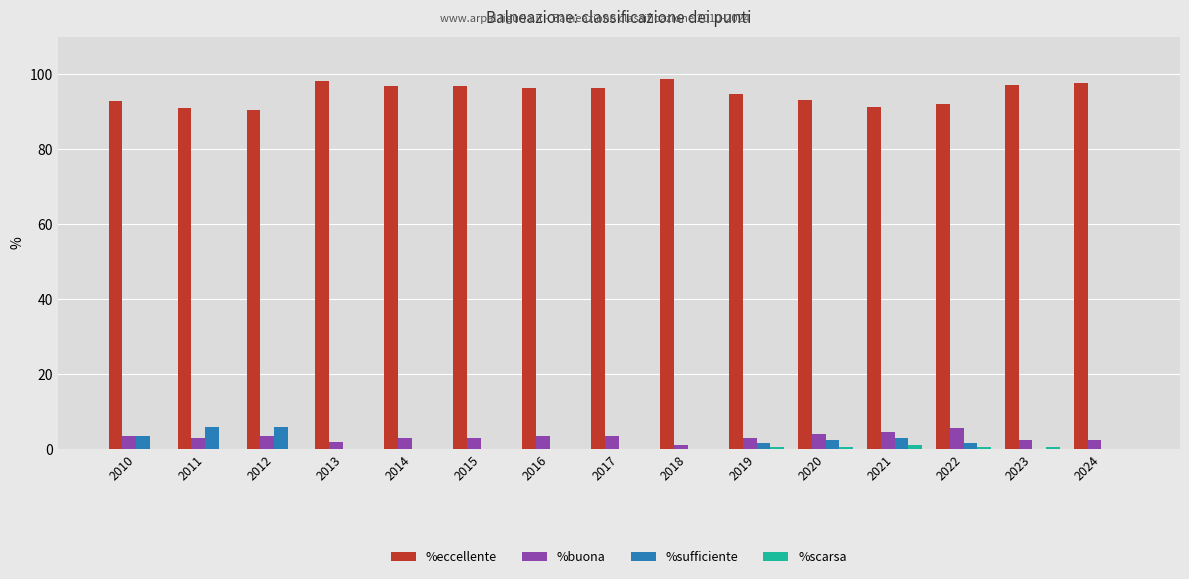

Is it true that %eccellente equals 97.0 at 2014?

True